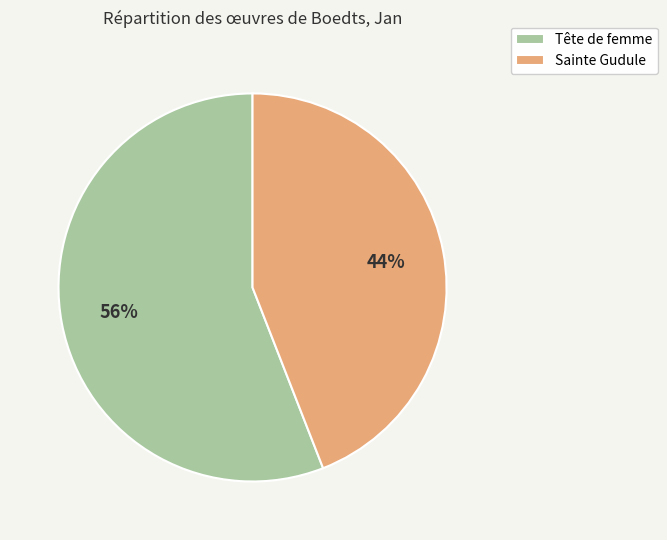

Combined, do Sainte Gudule and Tête de femme account for over 50%?

Yes